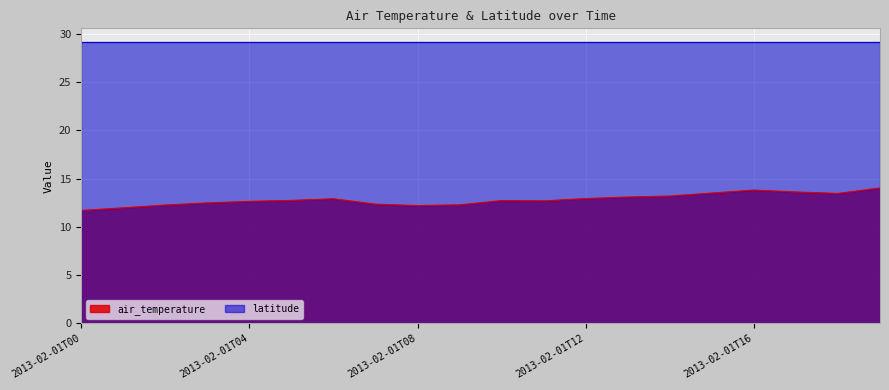

At which category does the data reach its first local peak?

2013-02-01T06